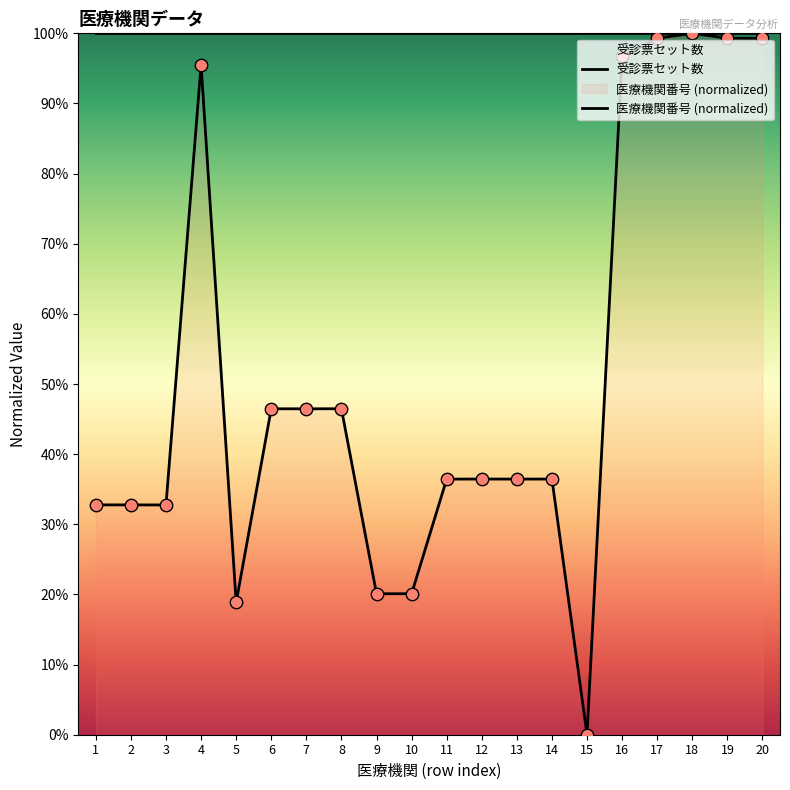

Which series contains the lowest Y value?

医療機関番号 (normalized)